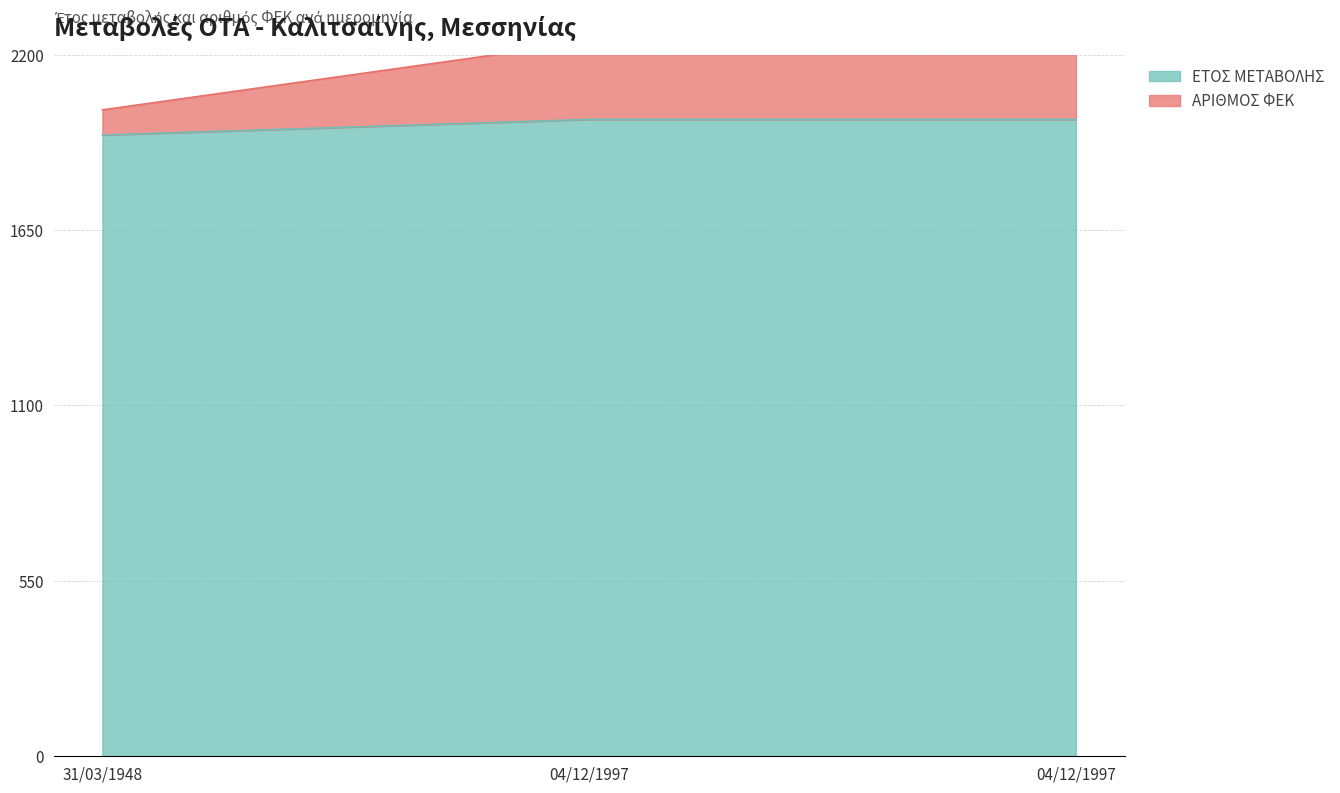

What is the lowest value of the ΕΤΟΣ ΜΕΤΑΒΟΛΗΣ series?

1948